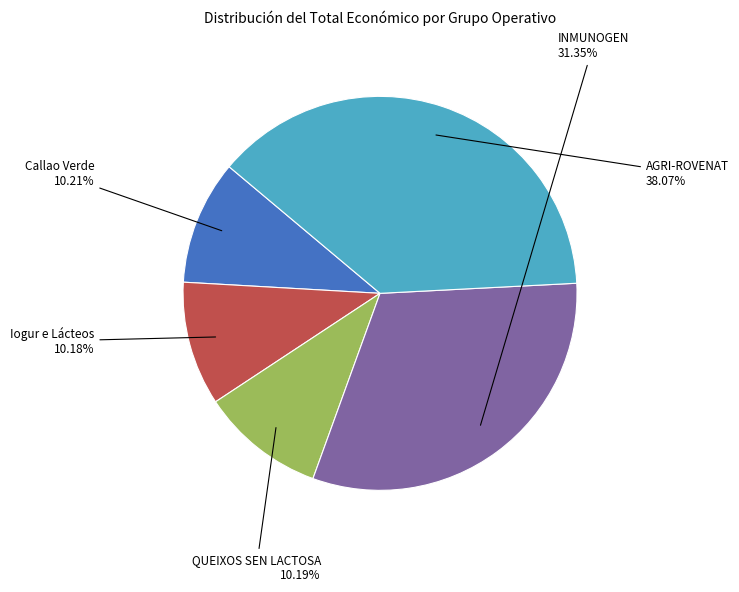

Does any single category account for the majority?

No